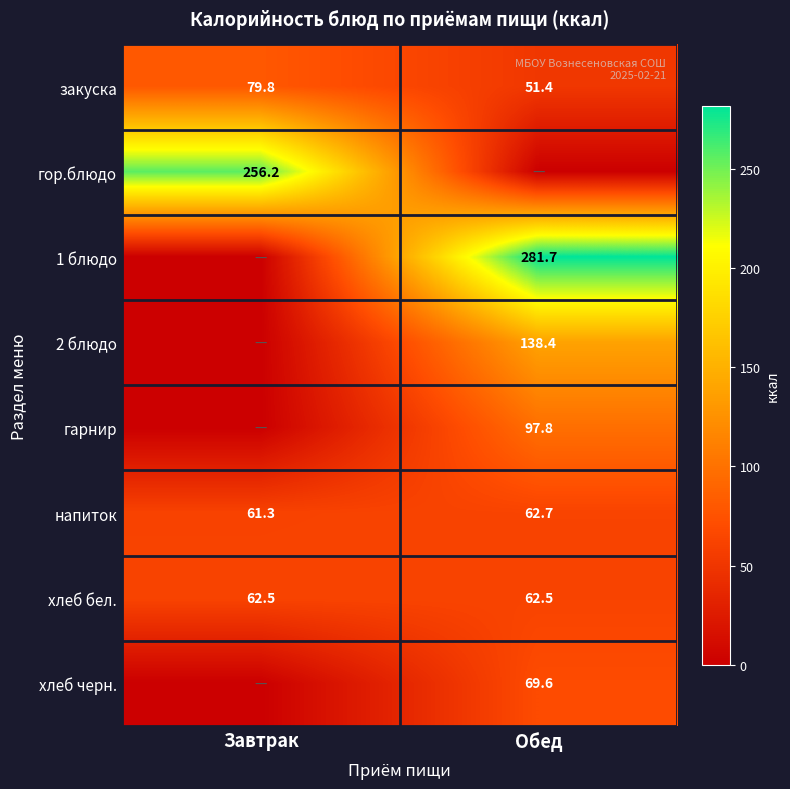

Rank the categories by закуска value from highest to lowest.

Завтрак, Обед